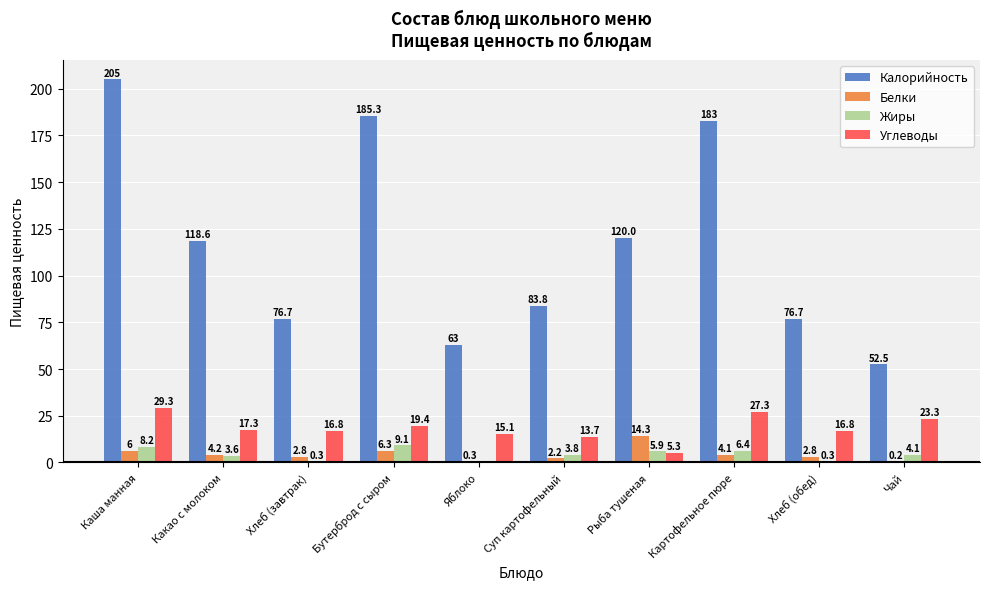

Is it true that Калорийность equals 83.8 at Суп картофельный?

True